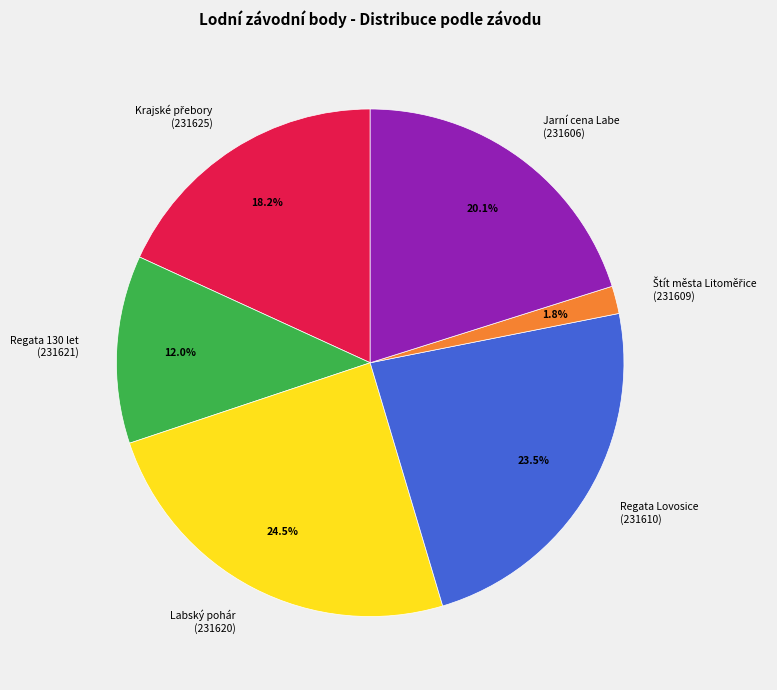

What is the total percentage of Regata Lovosice (231610) and Regata 130 let (231621)?

35.5%